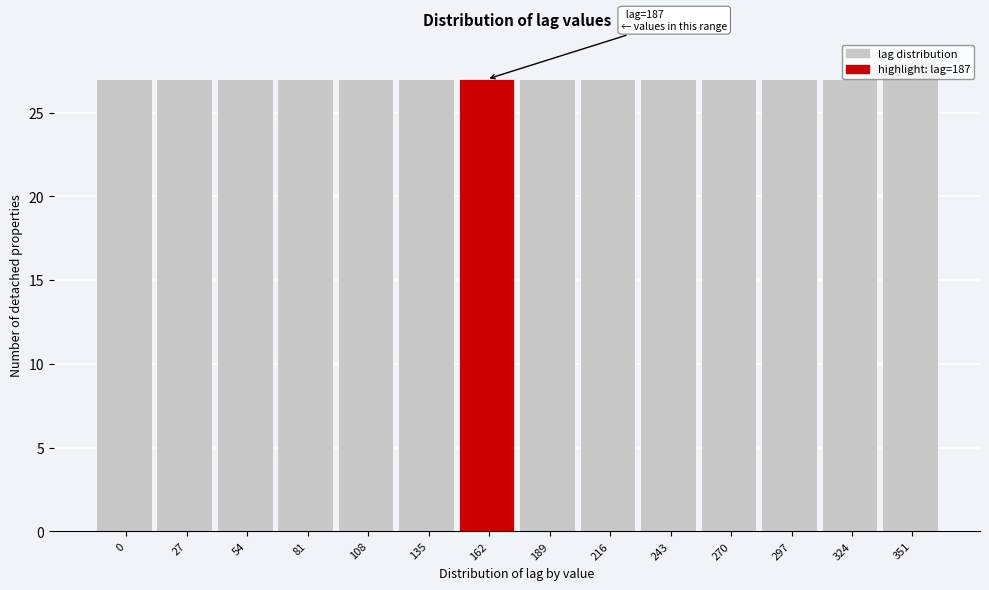

What is the smallest value displayed?

27